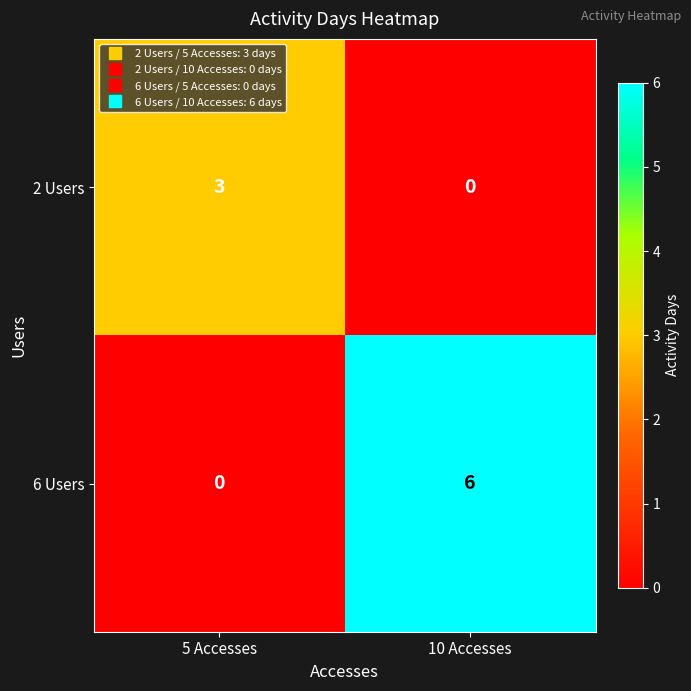

The value of 2 Users at 5 Accesses is 3. True or false?

True